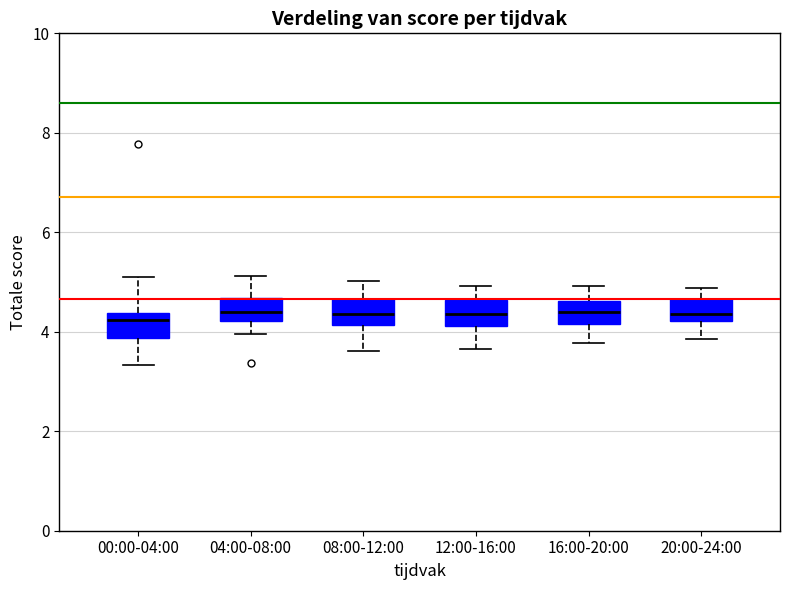

Where does the median line of the box for 16:00-20:00 sit on the y-axis? The values are not printed on the chart, so give them approximately, as read against the axis.

4.4